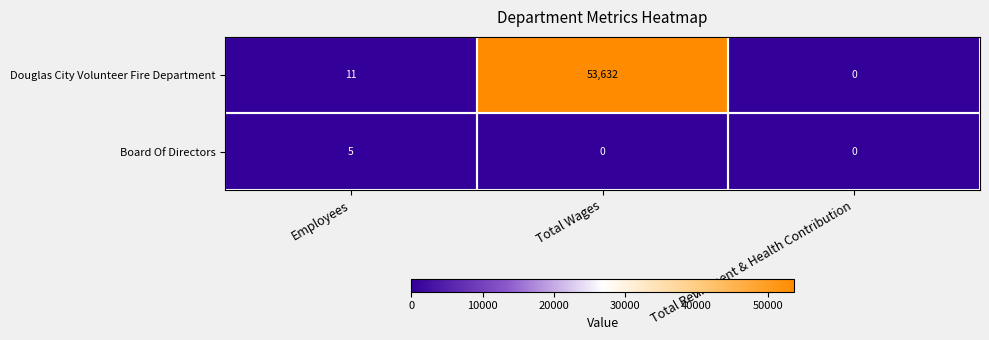

The value of Board Of Directors at Total Wages is 0. True or false?

True